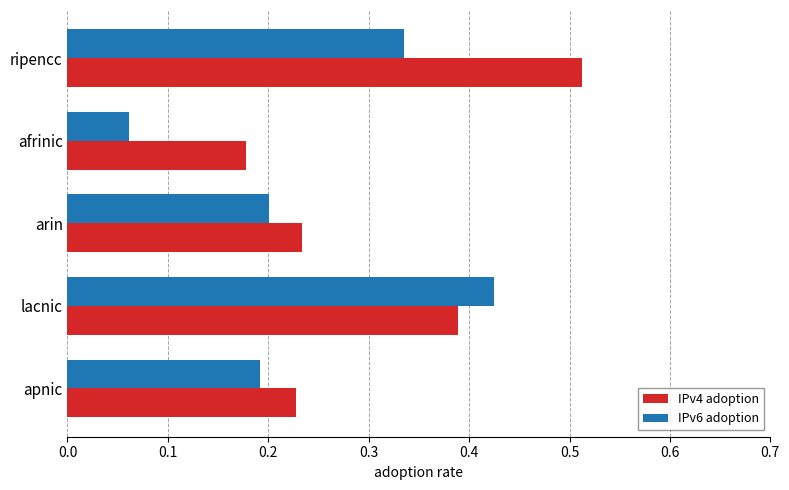

At which label does IPv4 adoption reach its peak?

ripencc